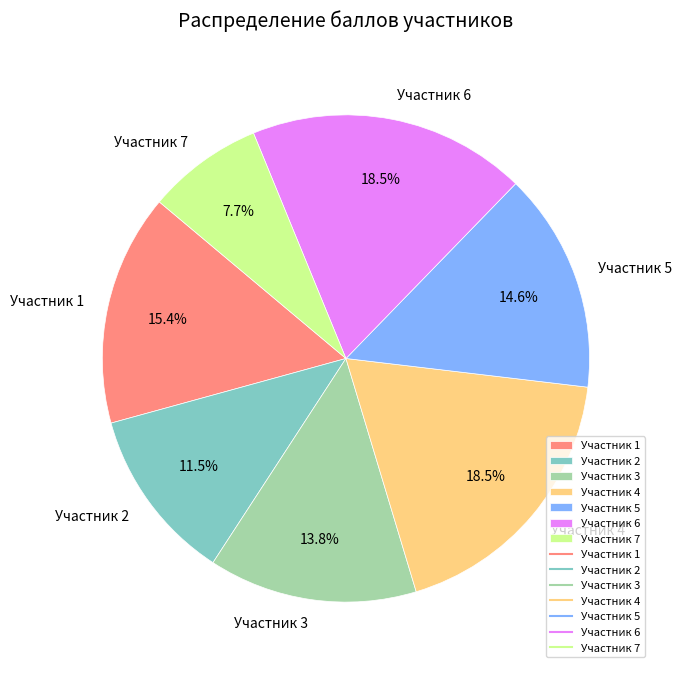

Combined, what portion of the pie is Участник 2 and Участник 1?

26.9%